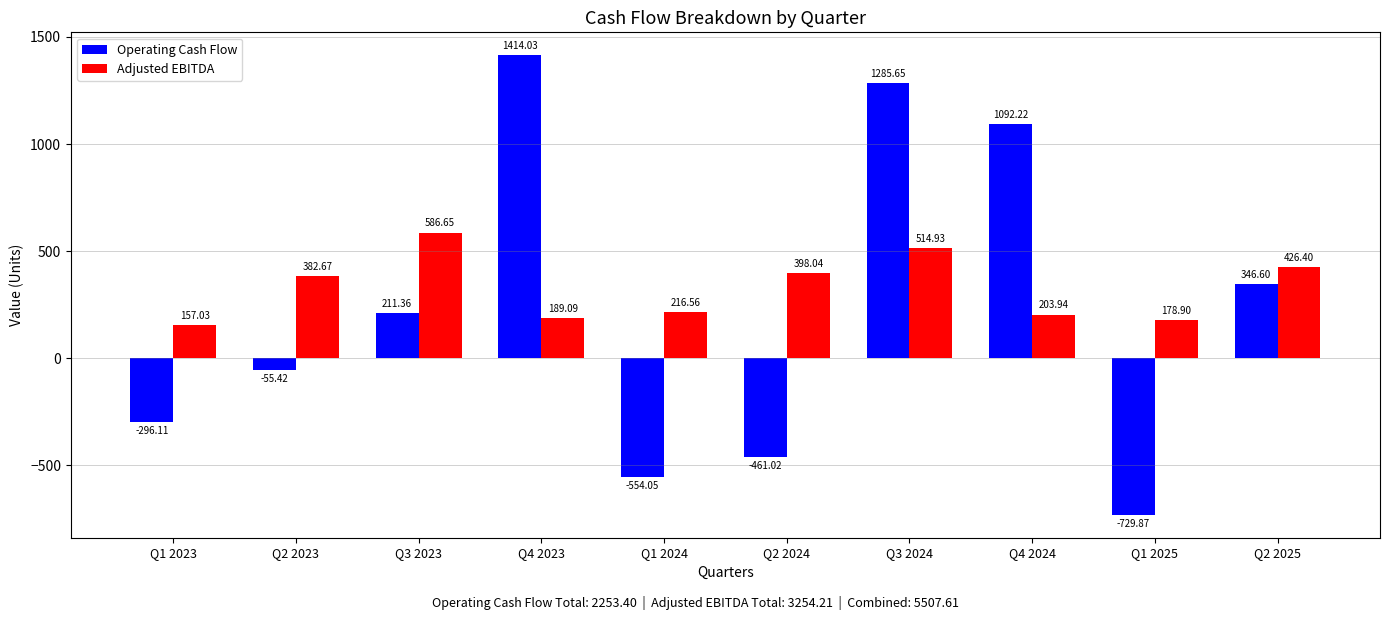

True or false: Operating Cash Flow has a value of -263.4 at Q1 2024.

False